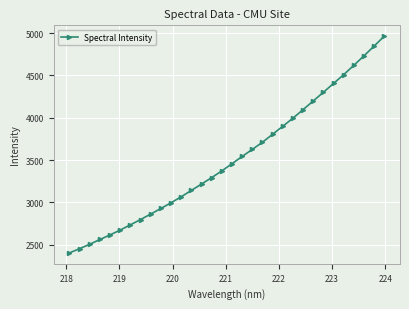

What is the difference between the maximum and minimum values?

2560.0